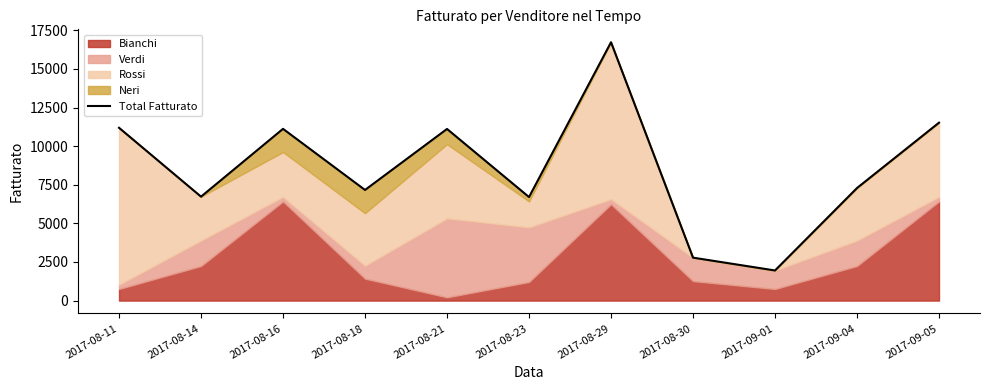

What is the ratio of the value at 2017-08-16 to the value at 2017-08-11?

1.0